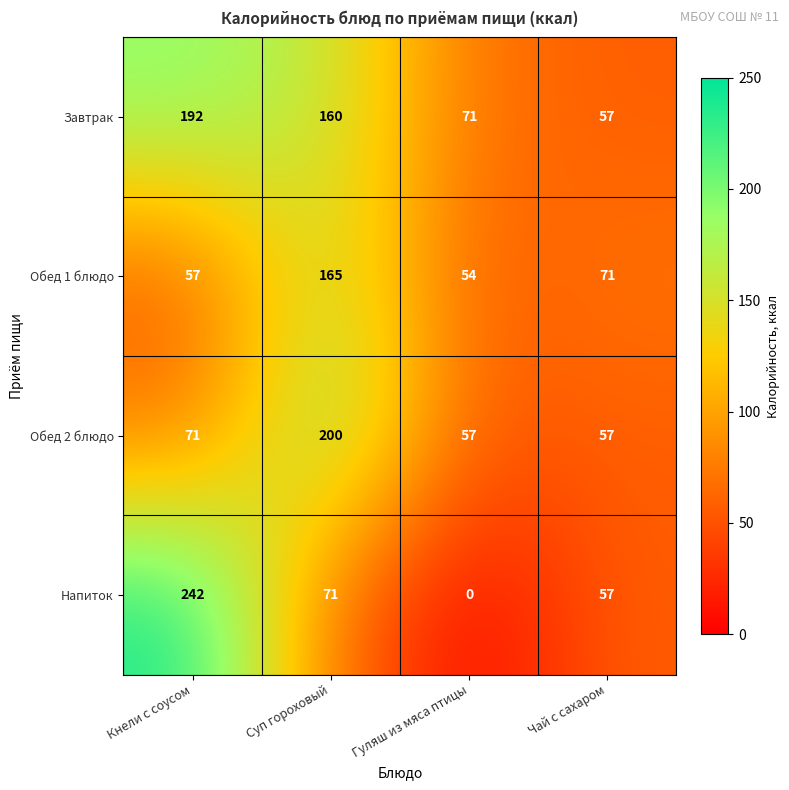

At which label is Обед 1 блюдо closest to 109?

Чай с сахаром